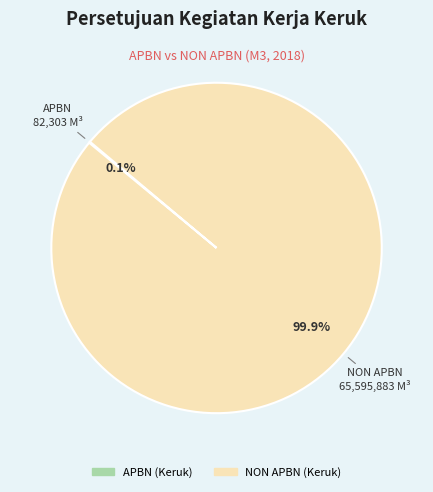

Is there any slice that represents more than half of the pie?

Yes